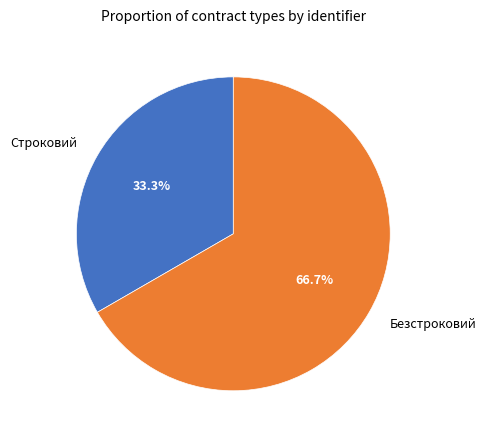

Does Строковий represent more than half of the total?

No